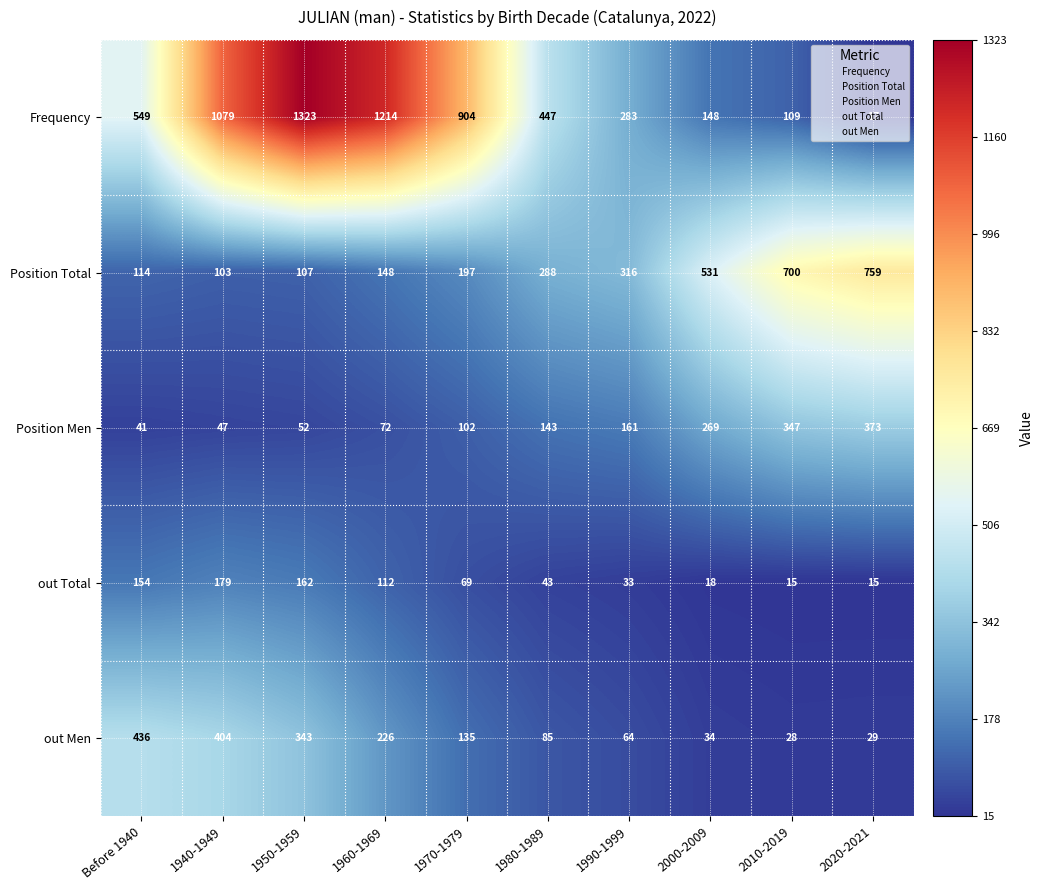

Which category has the highest value in the Position Total series?

2020-2021